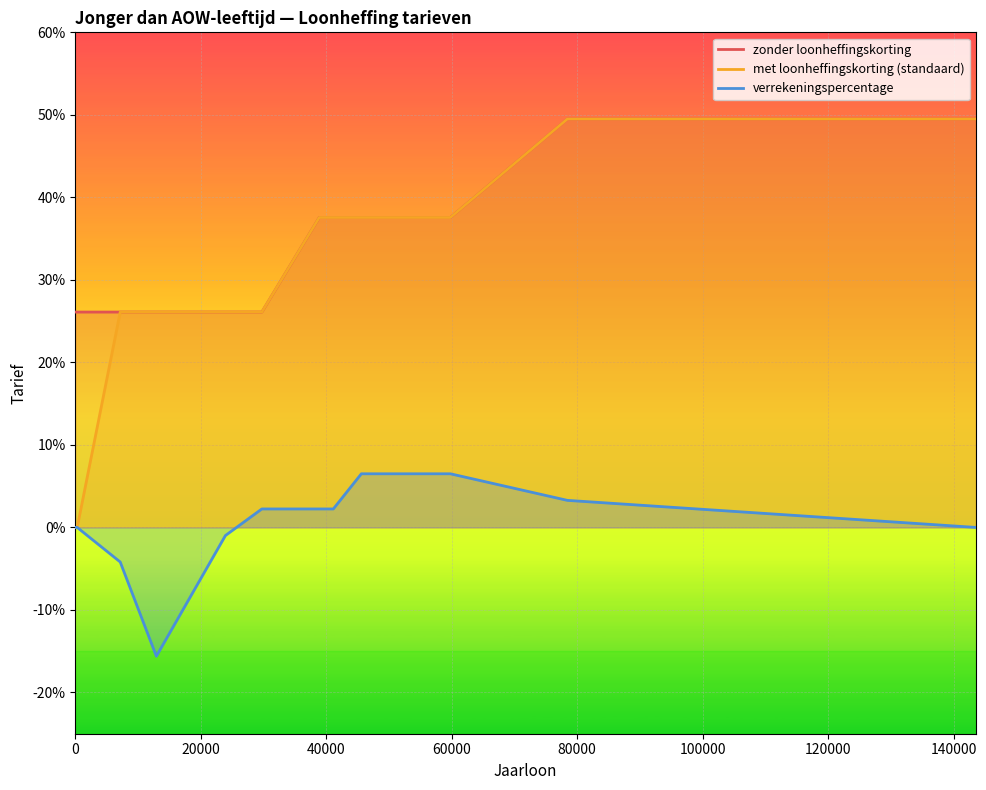

Count the zonder loonheffingskorting values in the range 0 to 1.

14